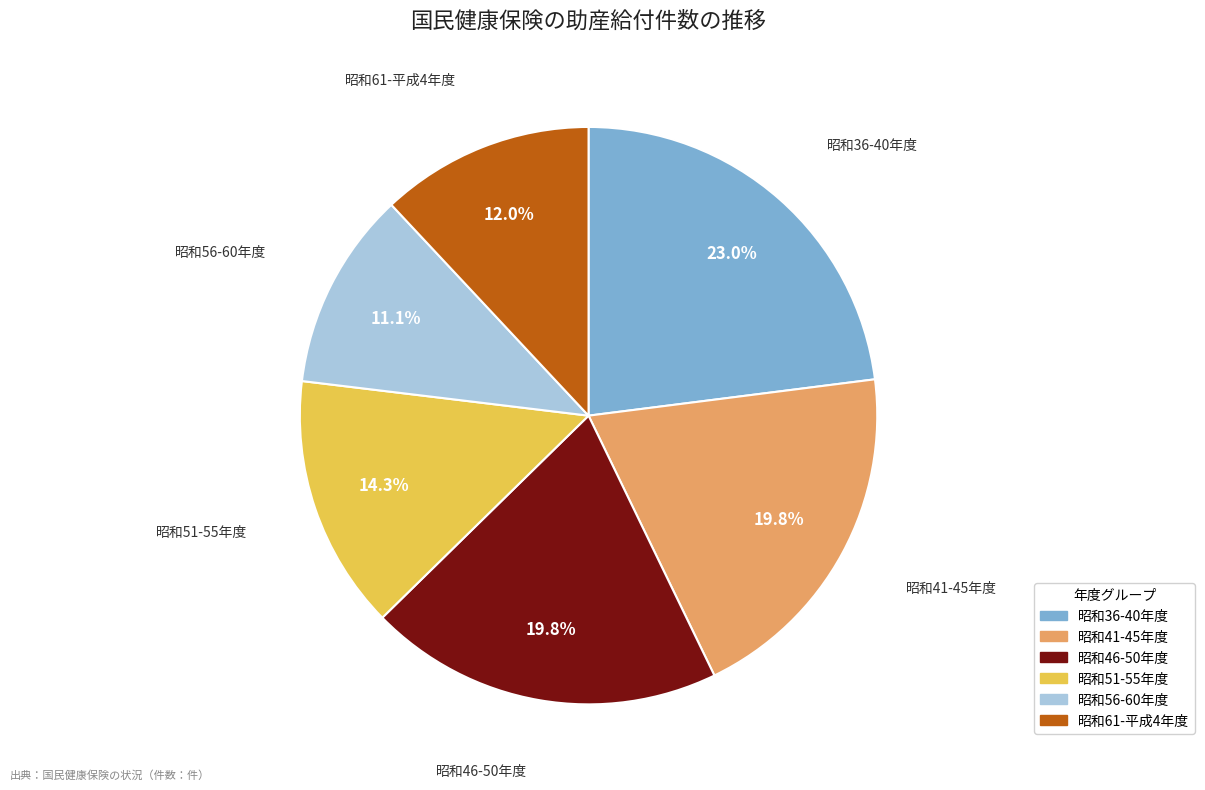

Does any single category account for the majority?

No